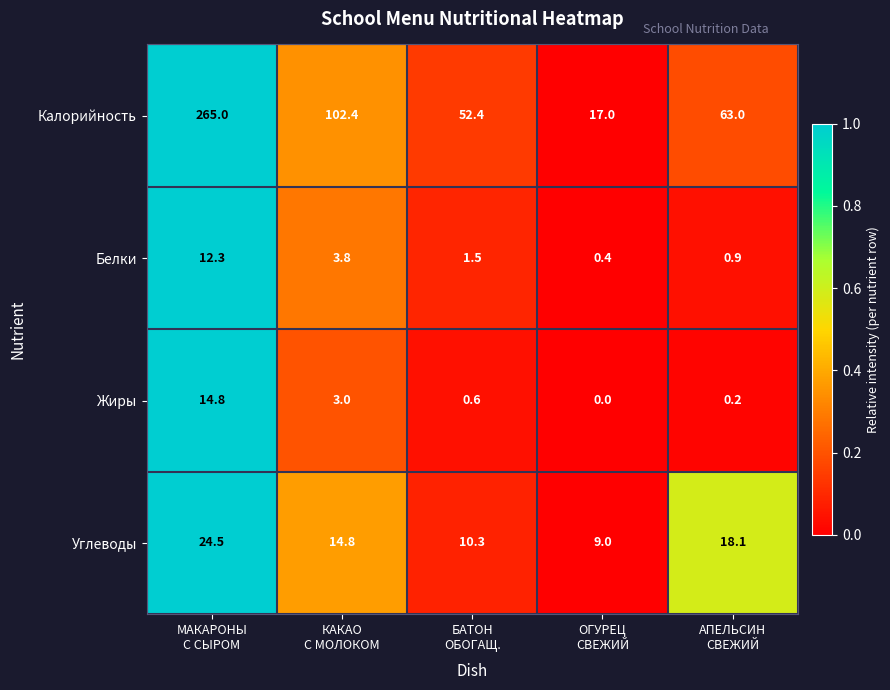

At how many categories does at least one series exceed 0?

5